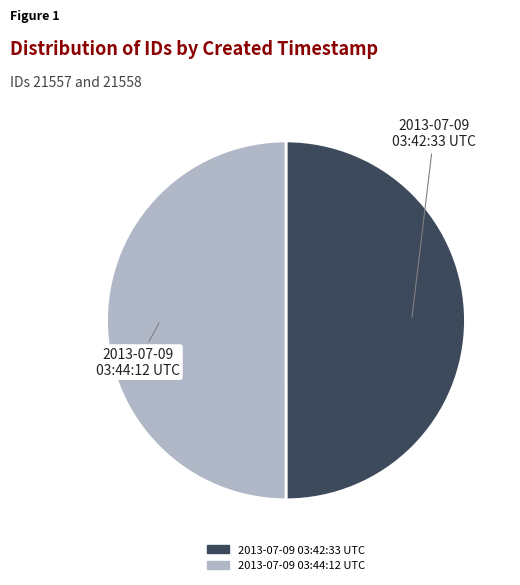

Combined, do 2013-07-09 03:42:33 UTC and 2013-07-09 03:44:12 UTC account for over 50%?

Yes